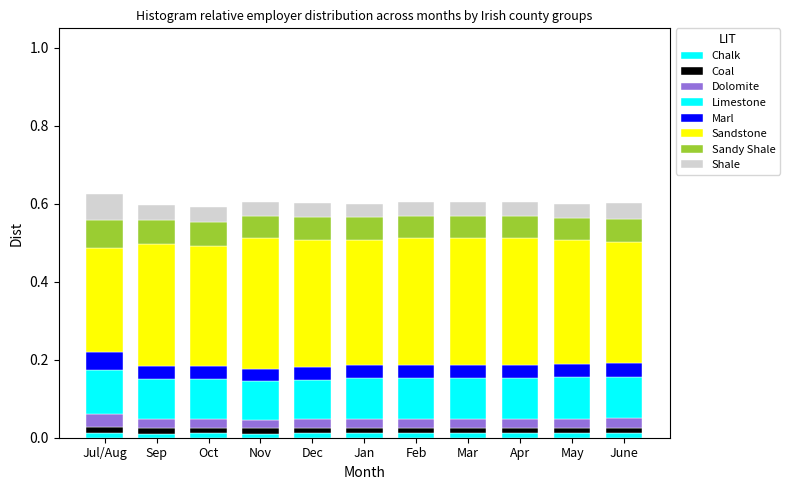

How many bars are there in total?

11